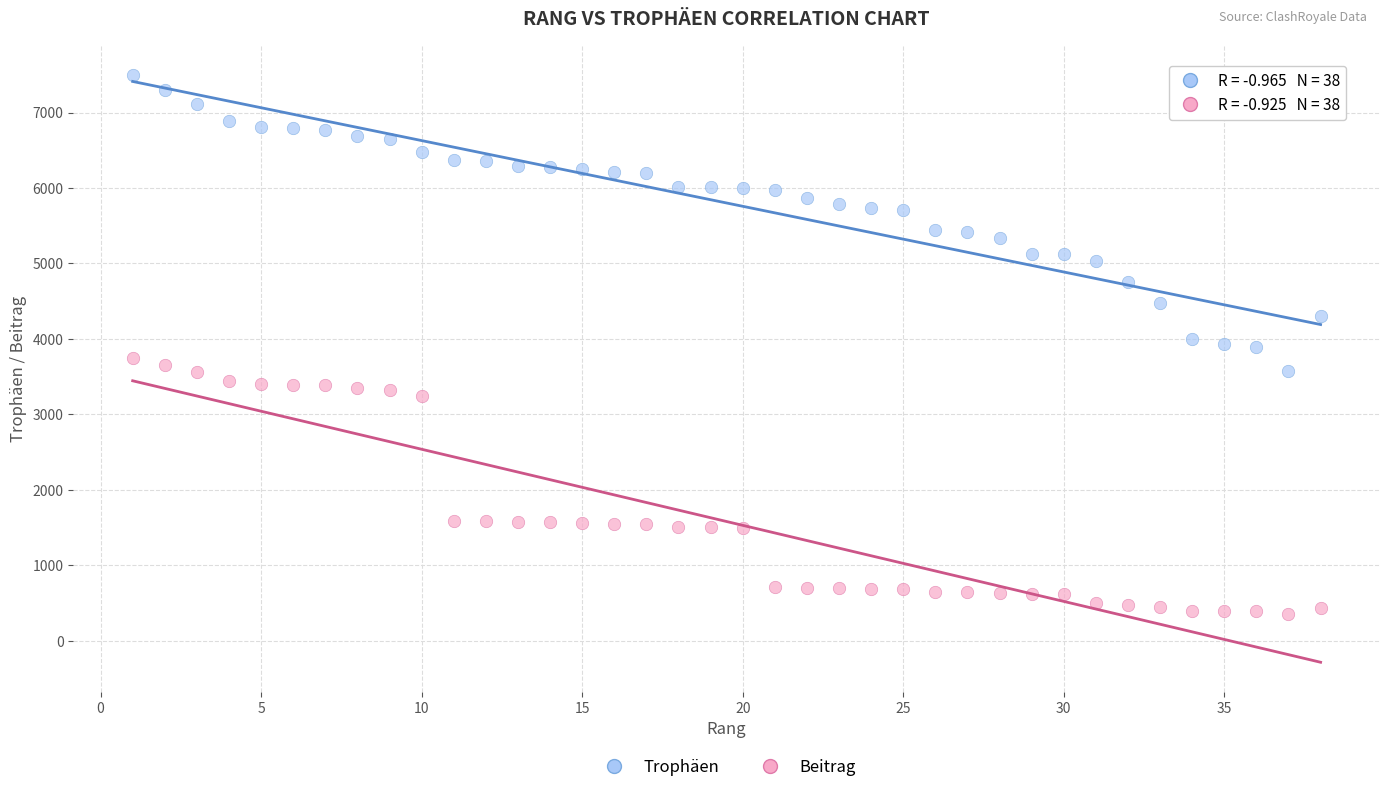

Which series has the widest spread of Y values?

Trophäen